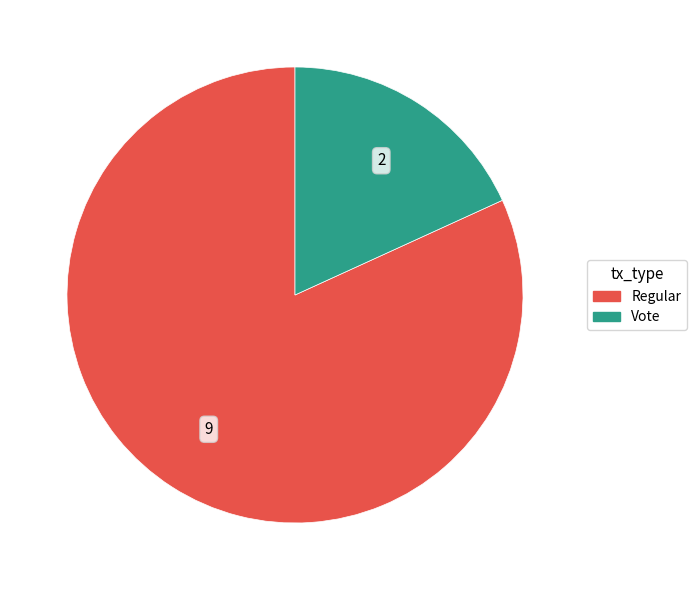

Is there a majority slice in this chart?

Yes